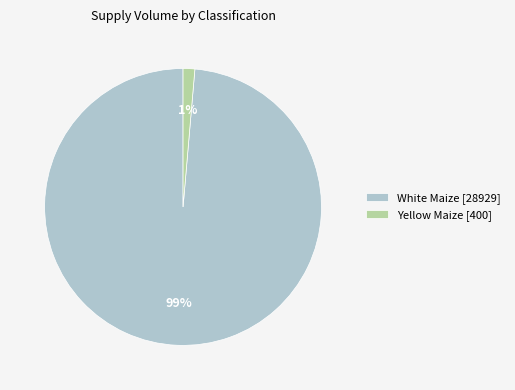

Rank the categories by value from highest to lowest.

White Maize [28929], Yellow Maize [400]